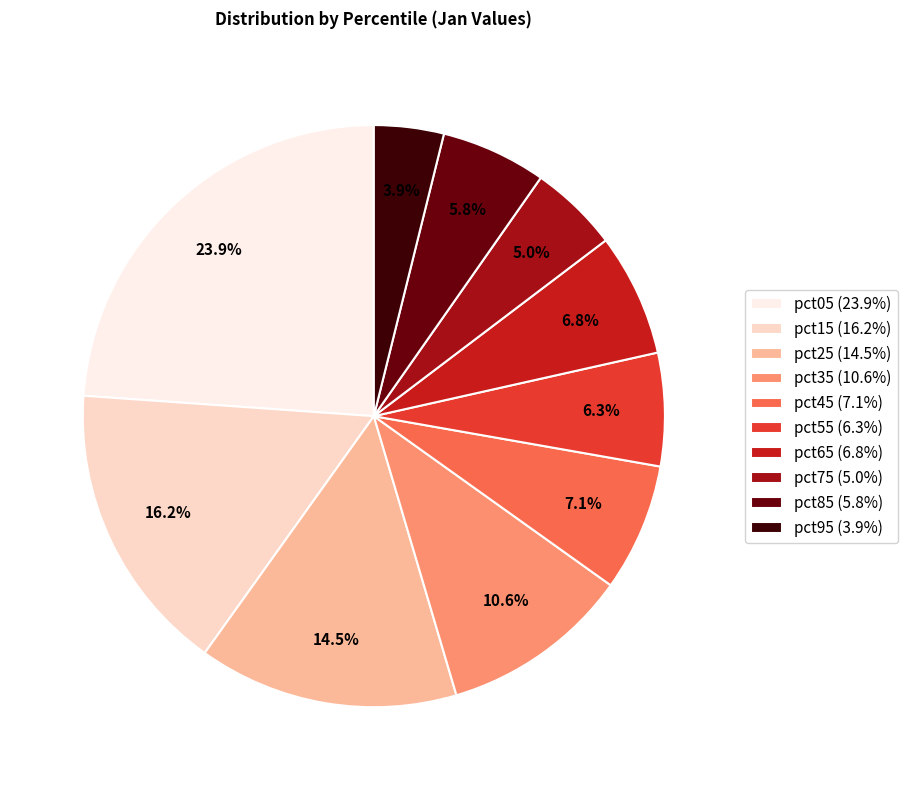

What percentage is the pct35 slice, to the nearest percent?

11%